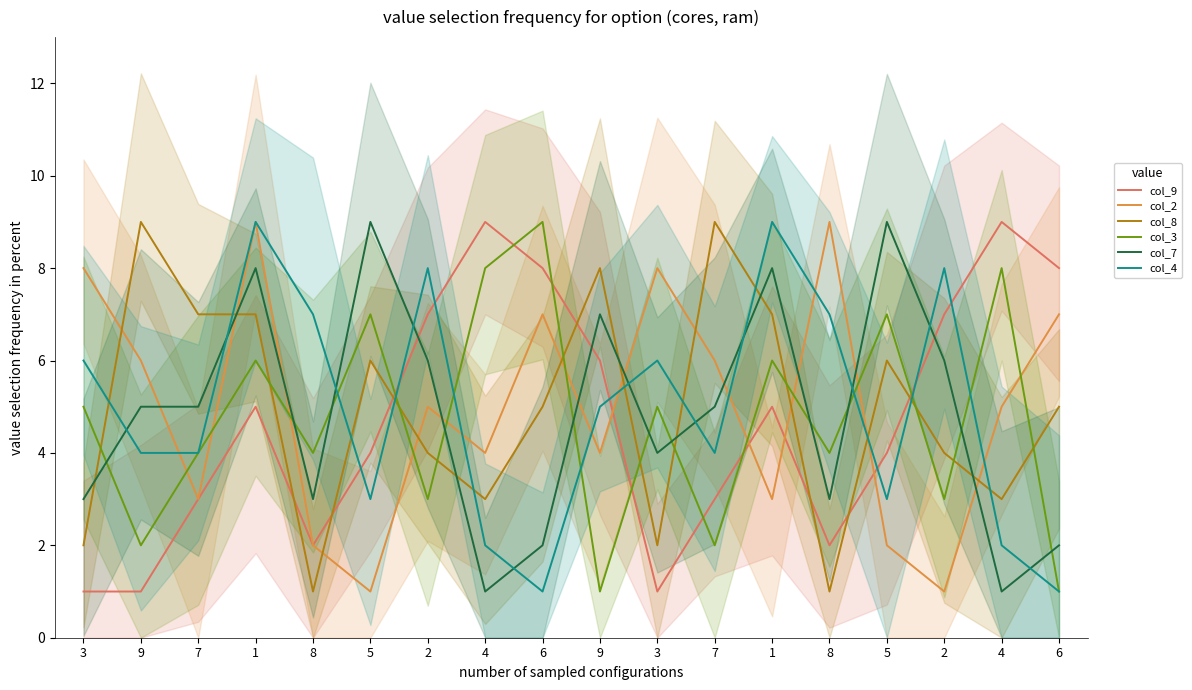

What is the sum of all col_7 values?

87